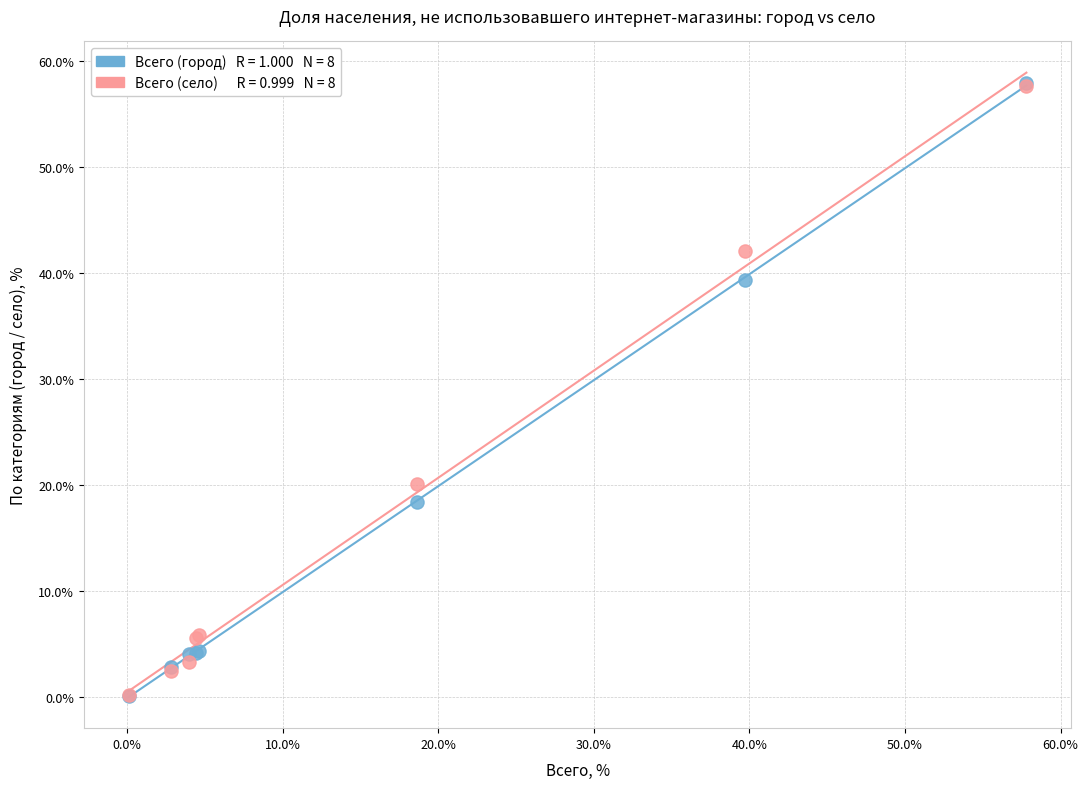

Across all series, what Y value is closest to 29?

20.1